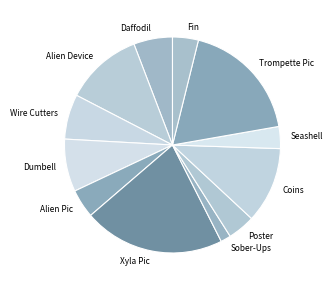

True or false: Sober-Ups accounts for 7% of the total.

False